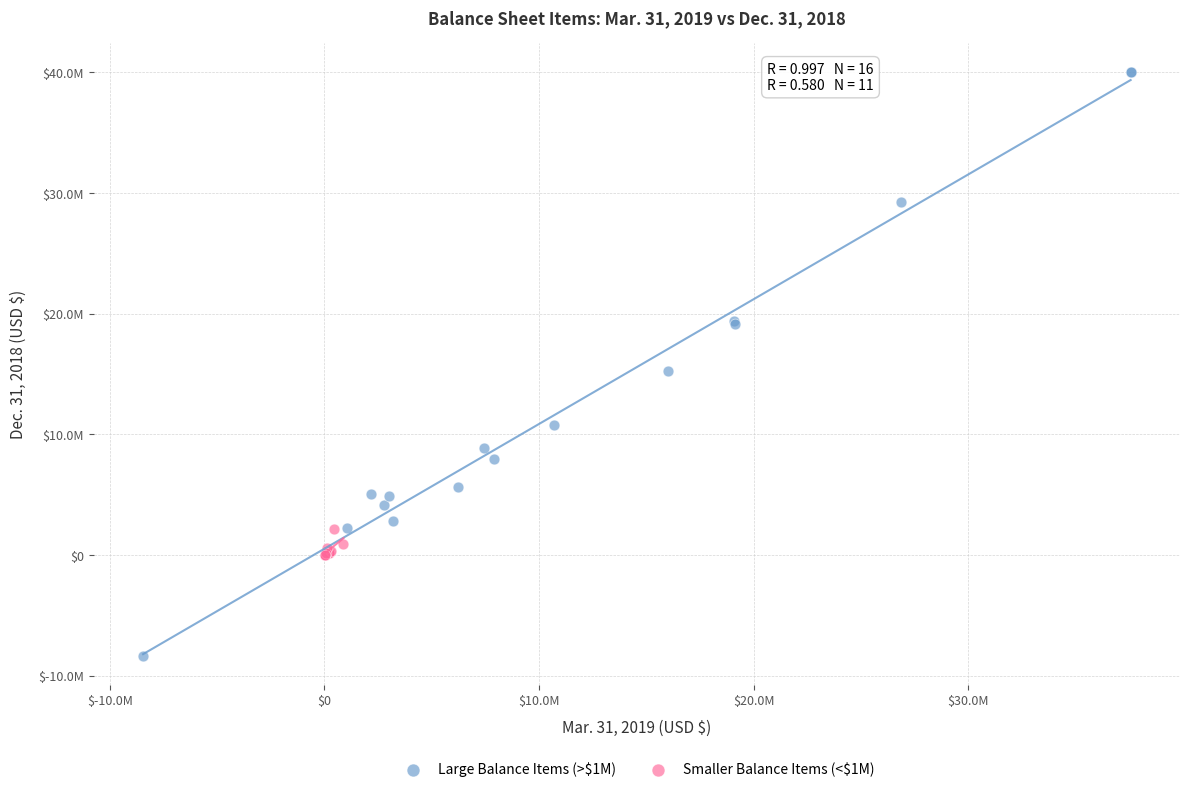

Which series reaches the minimum Y coordinate?

Large Balance Items (>$1M)